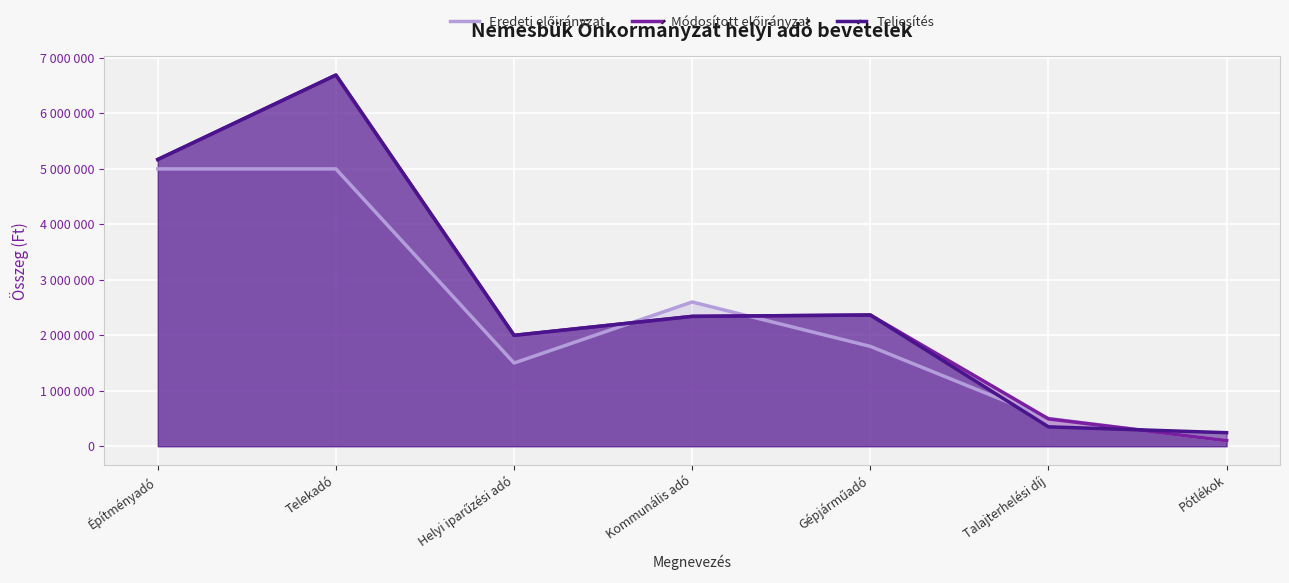

Which series has the largest total across all categories?

Módosított előirányzat